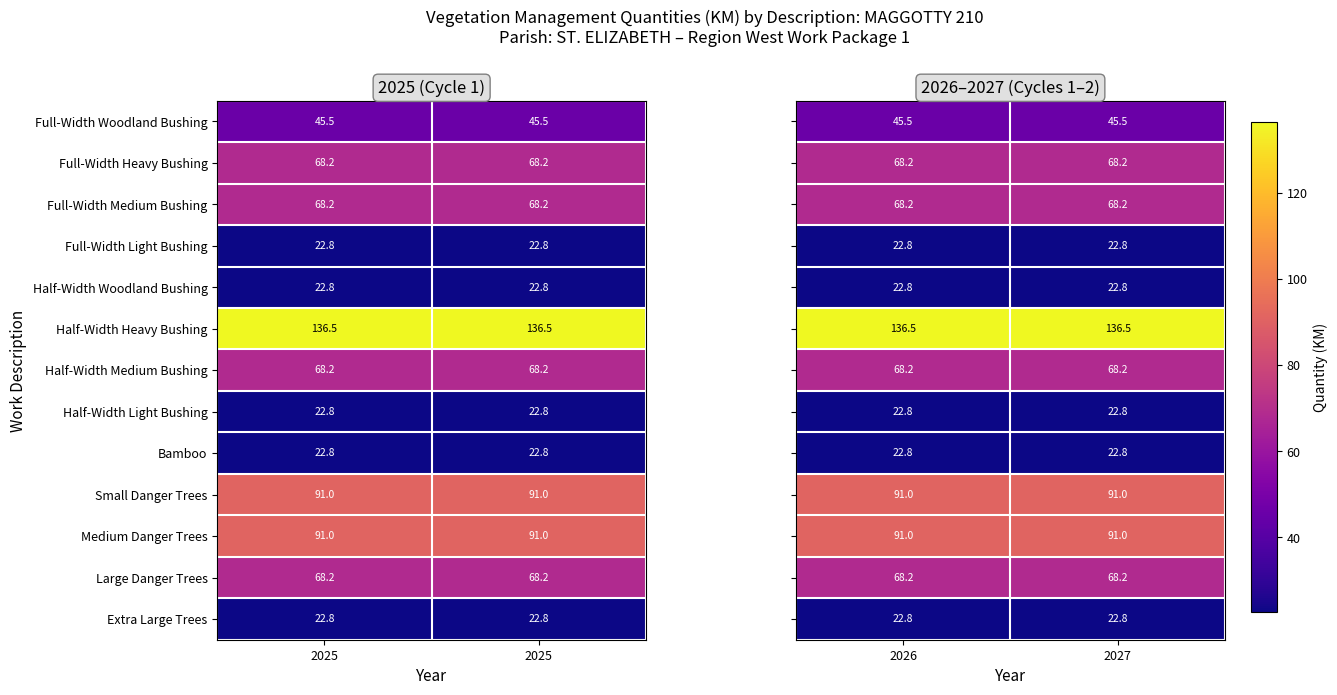

Which category has the highest value in the Large Danger Trees series?

2026